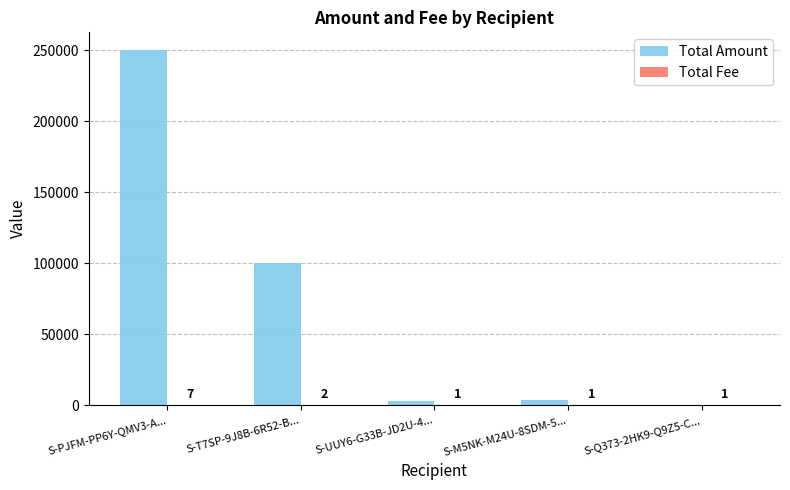

What is the greatest value displayed?

250004.0